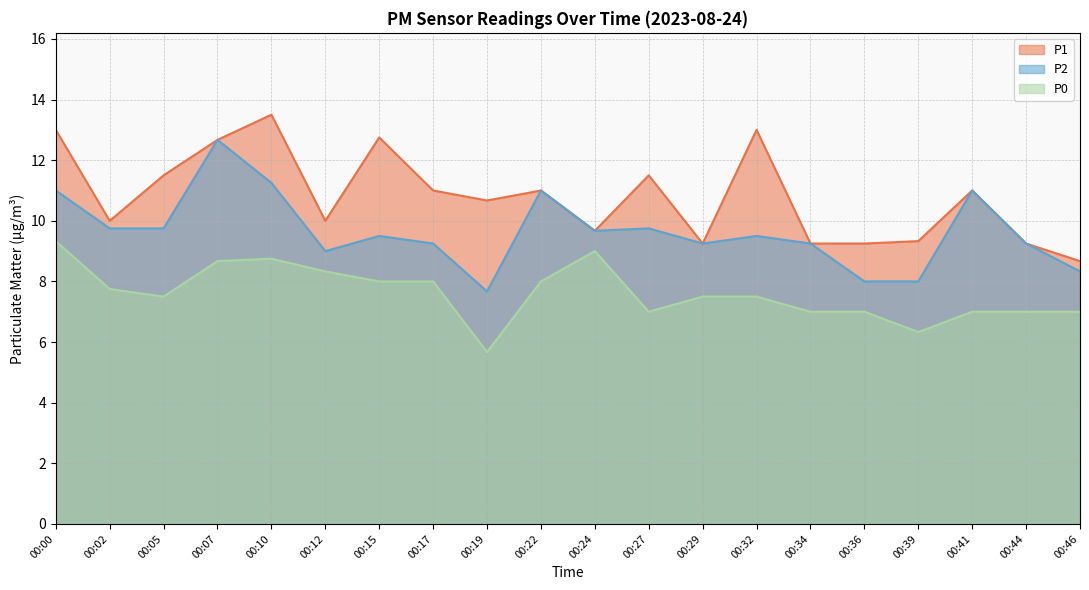

What is the difference between the maximum and minimum values in the P0 series?

3.7